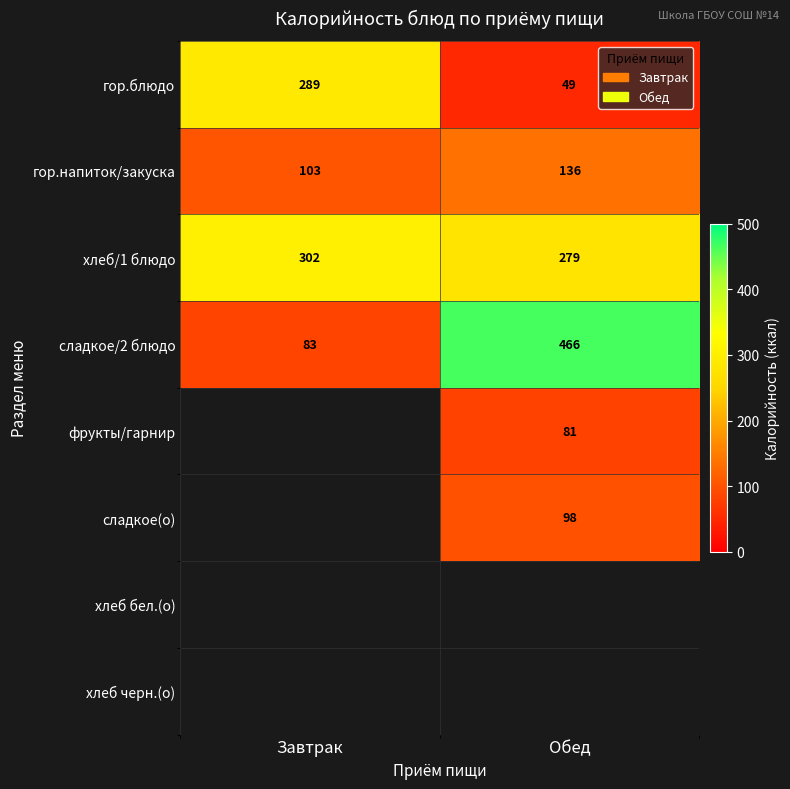

Which has a higher value, Завтрак or Обед?

Завтрак